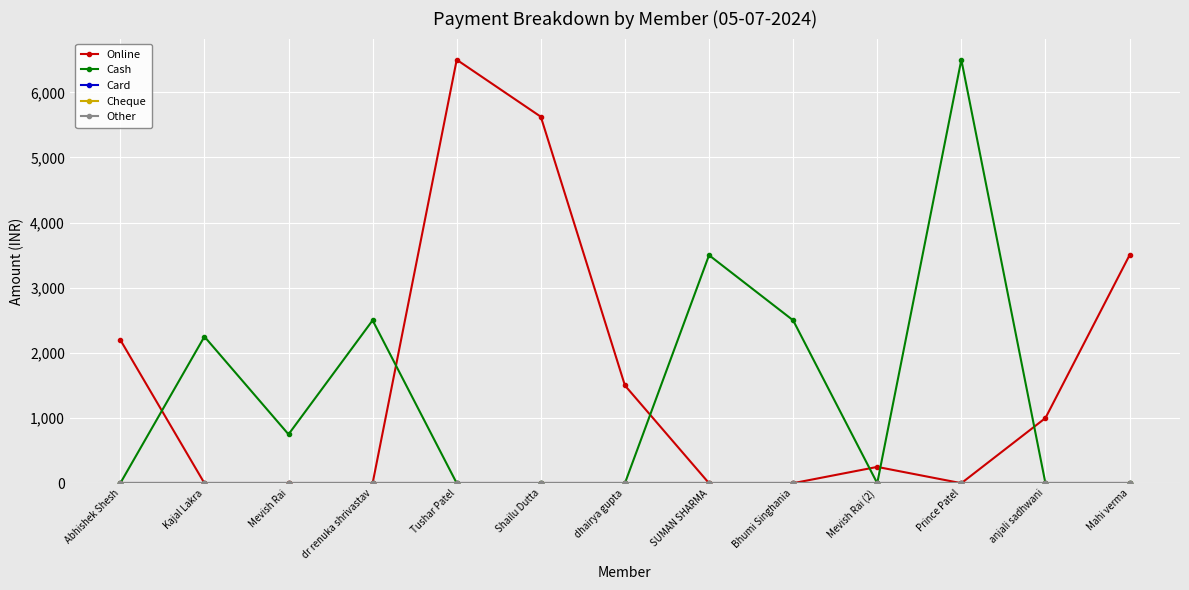

Is it true that Cash equals 0 at dhairya gupta?

True